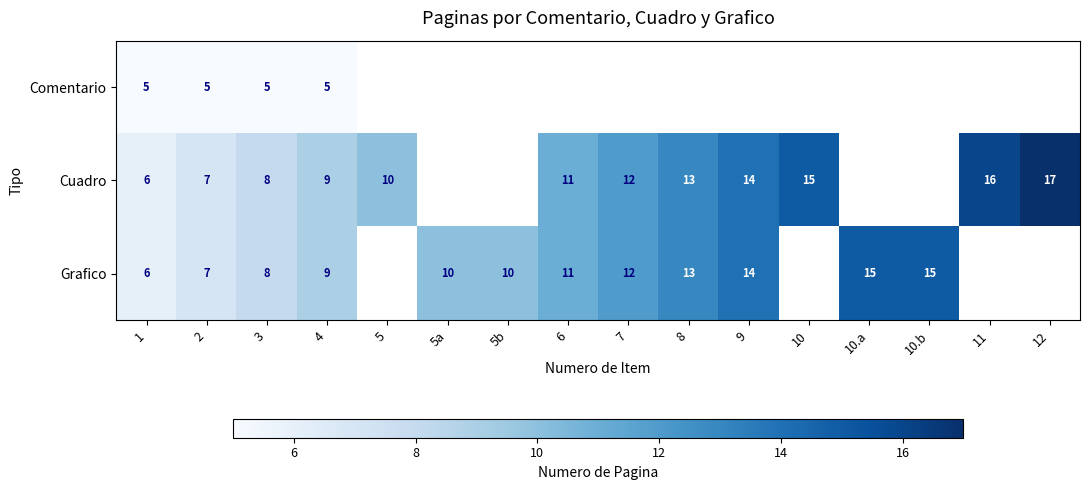

The Grafico series shows 13 at 8. True or false?

True